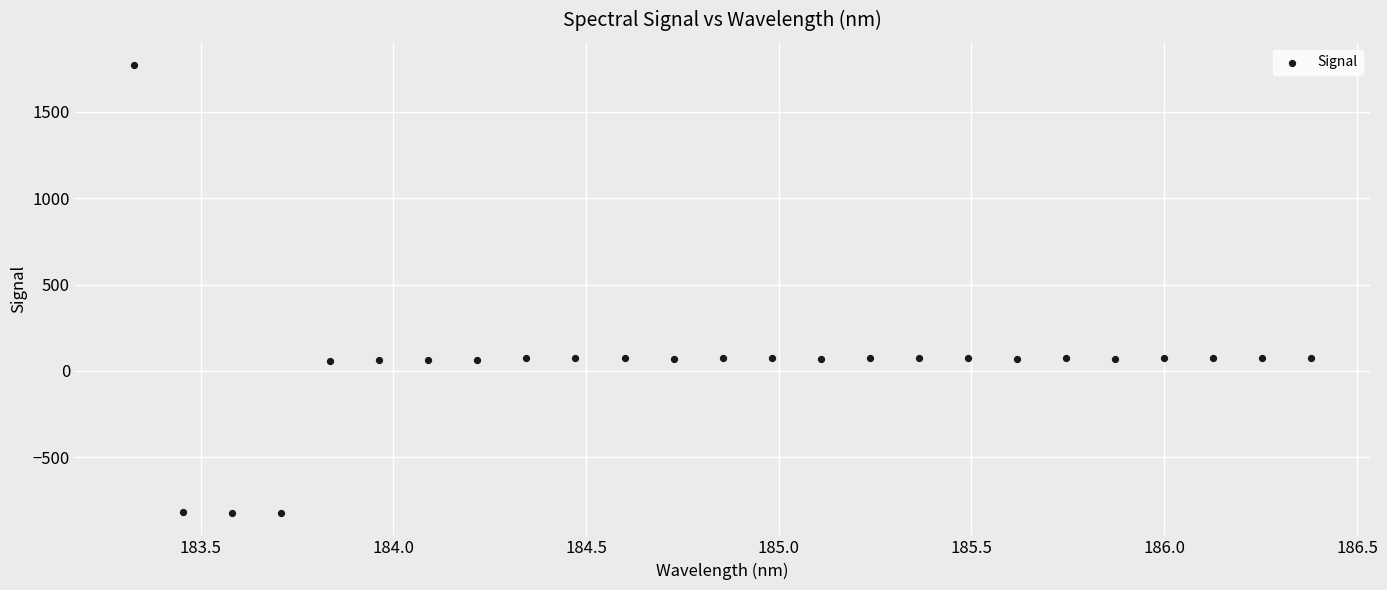

What is the range of X values (max minus min)?

3.1